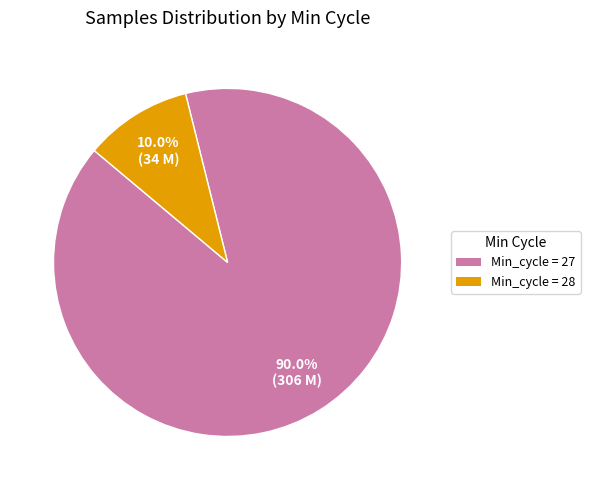

How many segments does this pie chart have?

2